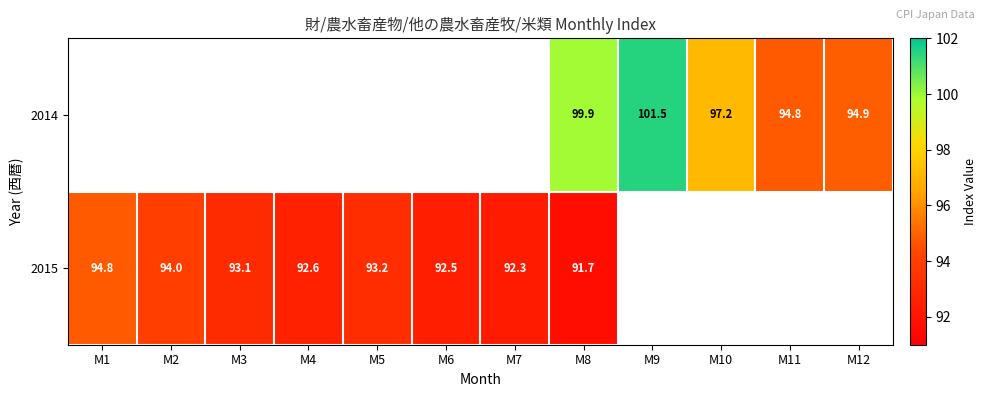

True or false: 2015 has a value of 93.1 at M3.

True